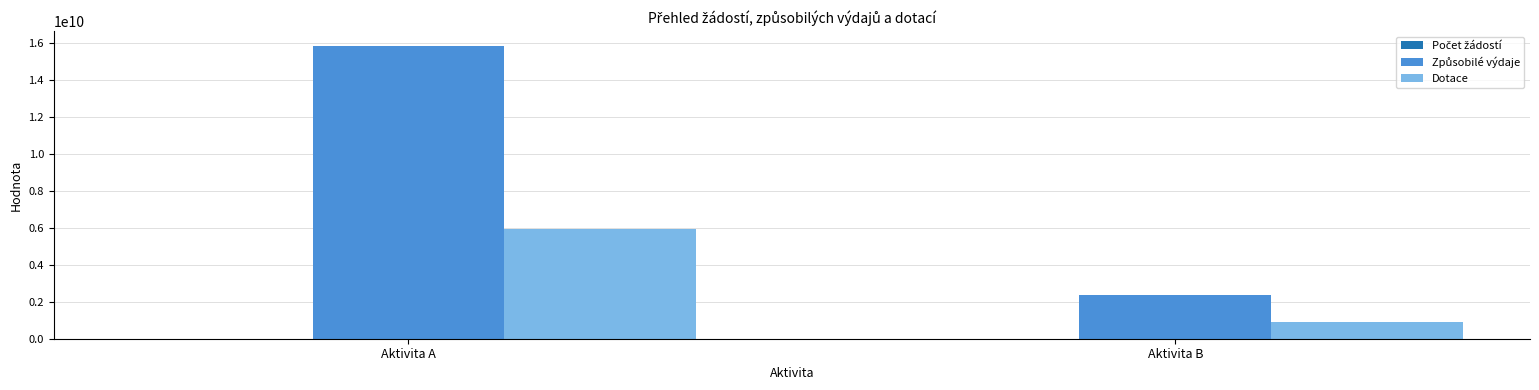

What is the maximum value shown in the chart?

15851021604